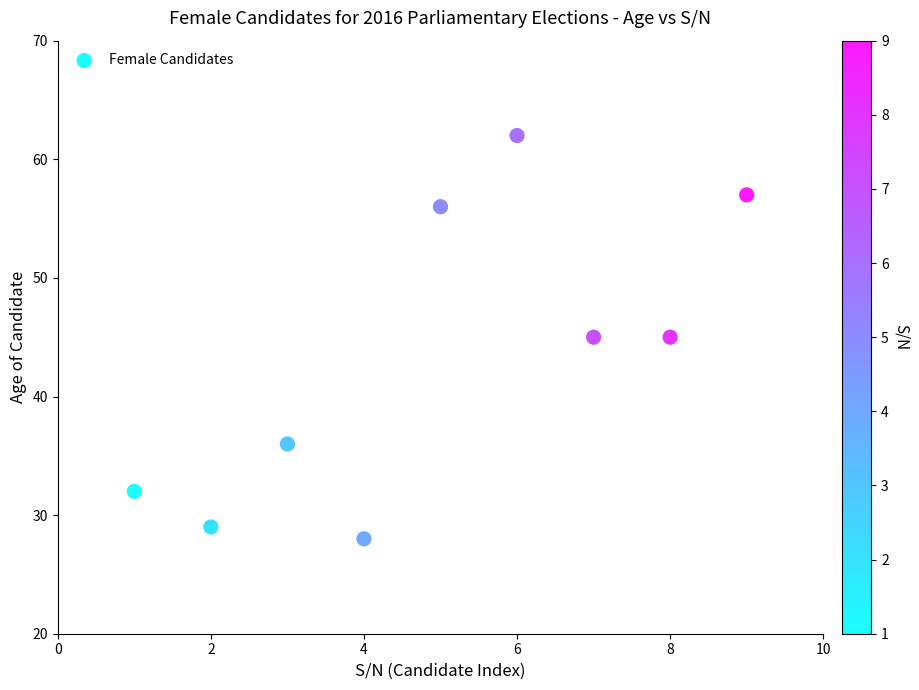

What is the range of Y values (max minus min)?

34